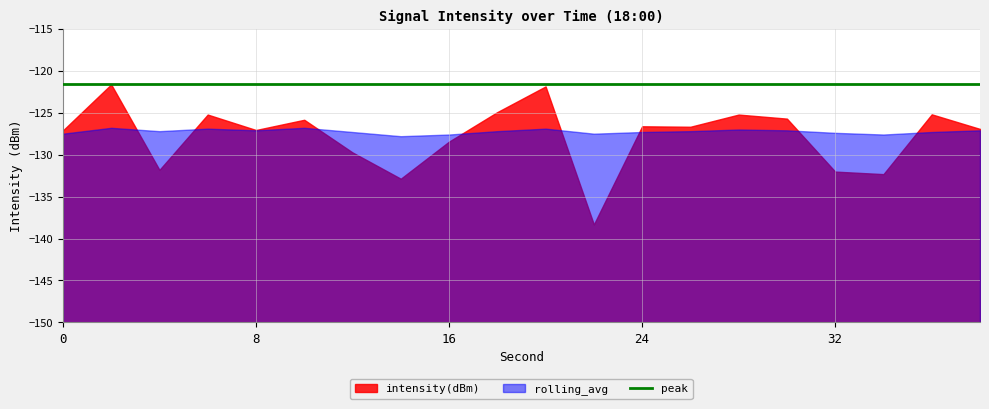

What are all the series names shown in the legend?

intensity(dBm), rolling_avg, peak